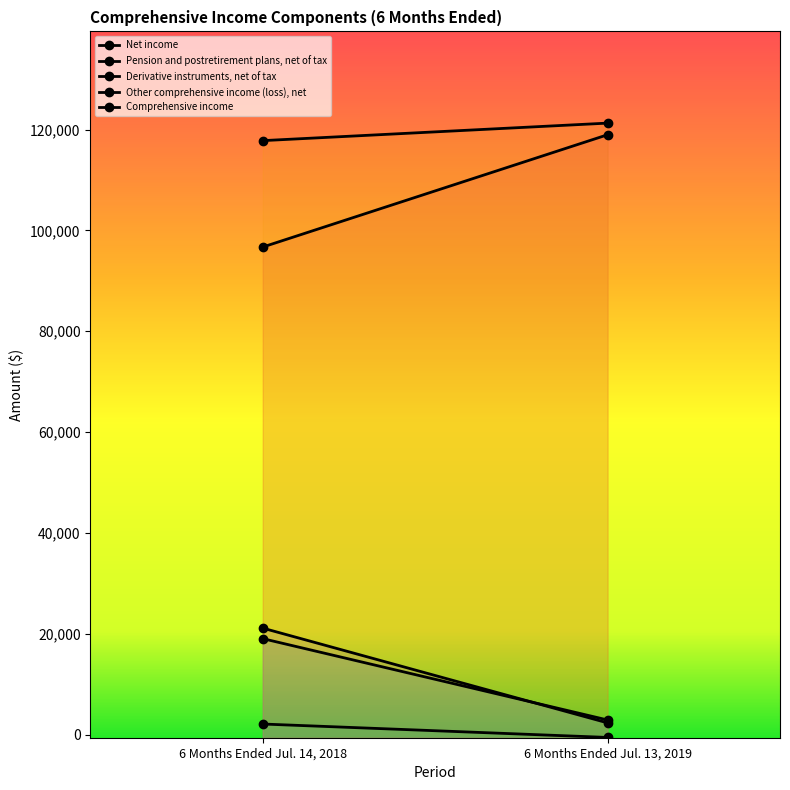

Reading left to right, extract all data points from this chart.

Net income: 6 Months Ended Jul. 14, 2018=96689	6 Months Ended Jul. 13, 2019=118961
Pension and postretirement plans, net of tax: 6 Months Ended Jul. 14, 2018=19021	6 Months Ended Jul. 13, 2019=2885
Derivative instruments, net of tax: 6 Months Ended Jul. 14, 2018=2084	6 Months Ended Jul. 13, 2019=-576
Other comprehensive income (loss), net: 6 Months Ended Jul. 14, 2018=21105	6 Months Ended Jul. 13, 2019=2309
Comprehensive income: 6 Months Ended Jul. 14, 2018=117794	6 Months Ended Jul. 13, 2019=121270